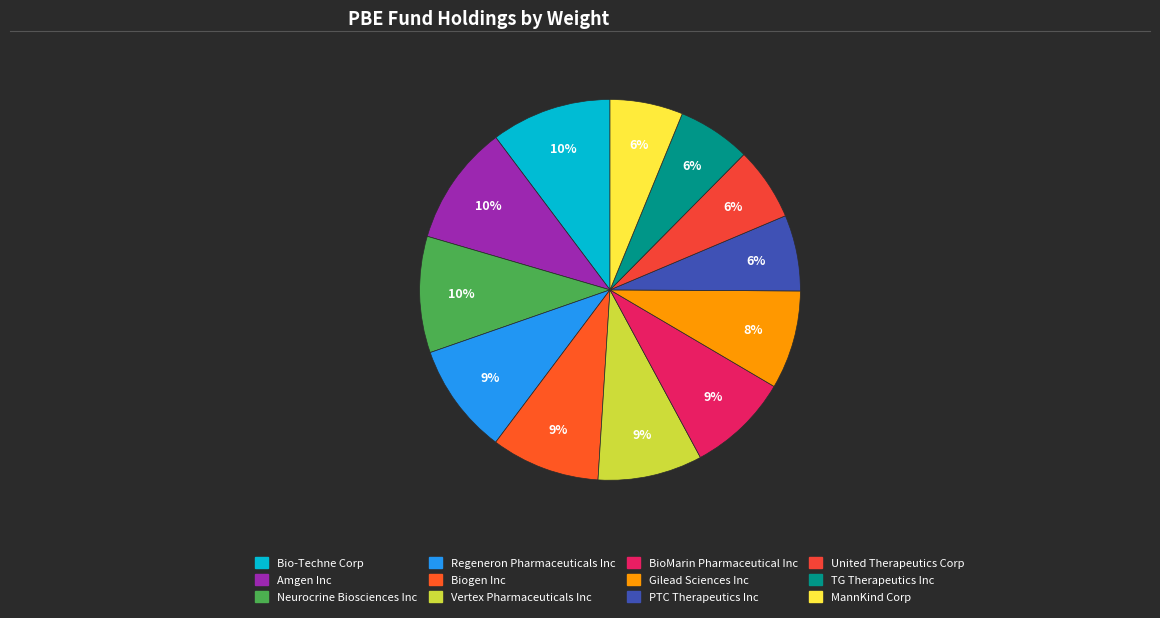

Rank the categories by value from highest to lowest.

Bio-Techne Corp, Amgen Inc, Neurocrine Biosciences Inc, Regeneron Pharmaceuticals Inc, Biogen Inc, Vertex Pharmaceuticals Inc, BioMarin Pharmaceutical Inc, Gilead Sciences Inc, PTC Therapeutics Inc, United Therapeutics Corp, TG Therapeutics Inc, MannKind Corp